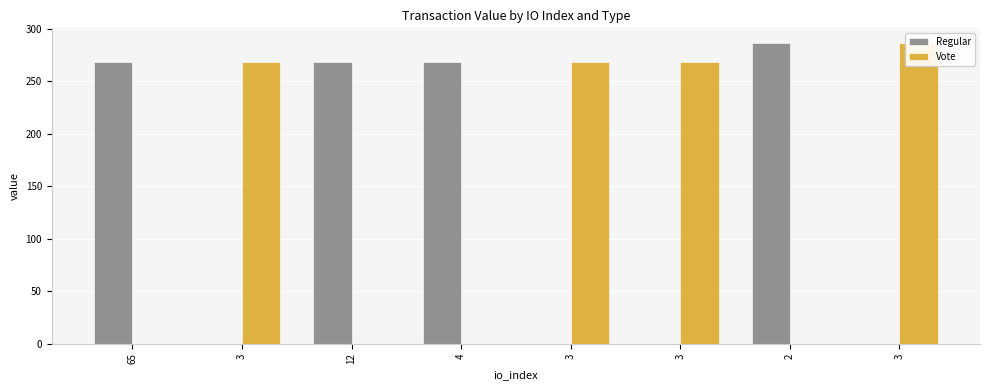

Reading left to right, what are all the values shown in this chart?

Regular: 268.0	0.0	268.0	268.0	0.0	0.0	286.2	0.0
Vote: 0.0	268.0	0.0	0.0	268.0	268.0	0.0	286.2